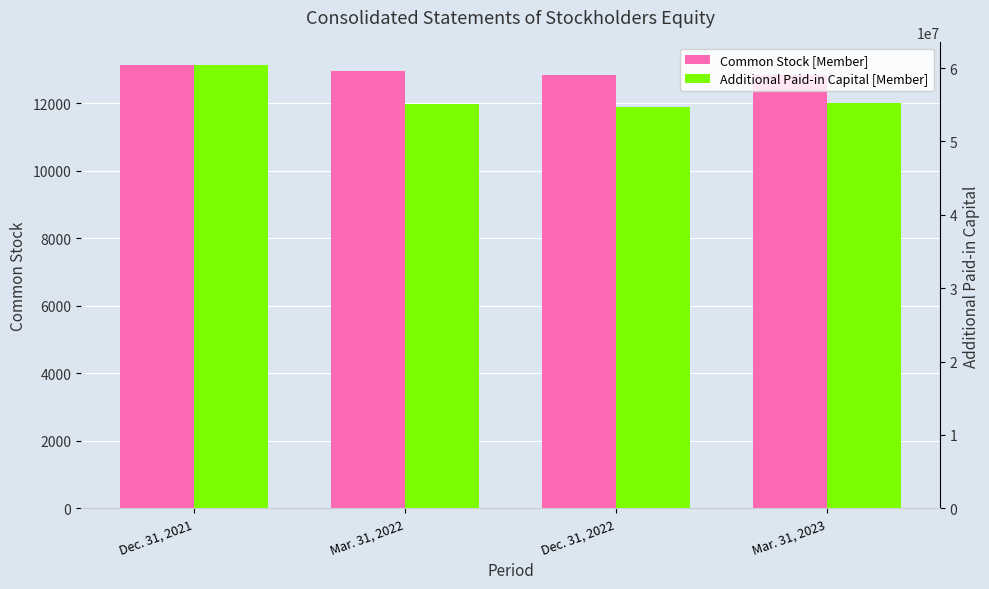

How many bars are there in each group?

2